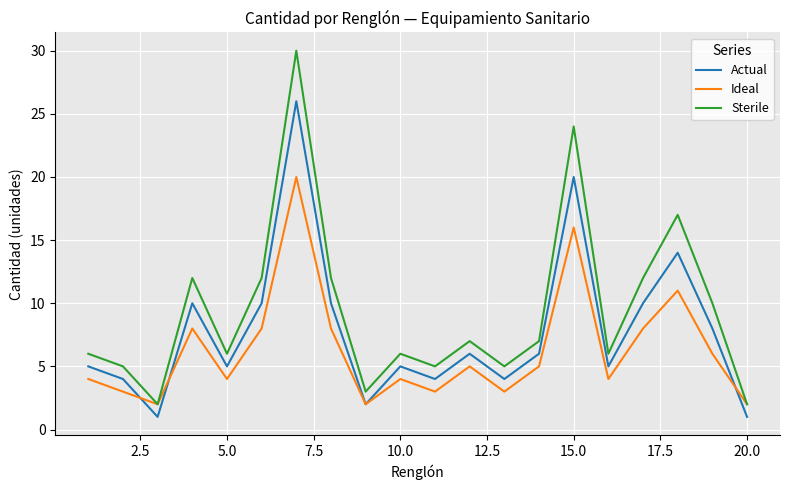

In Ideal, how many points are lower than both neighbors (excluding endpoints)?

6